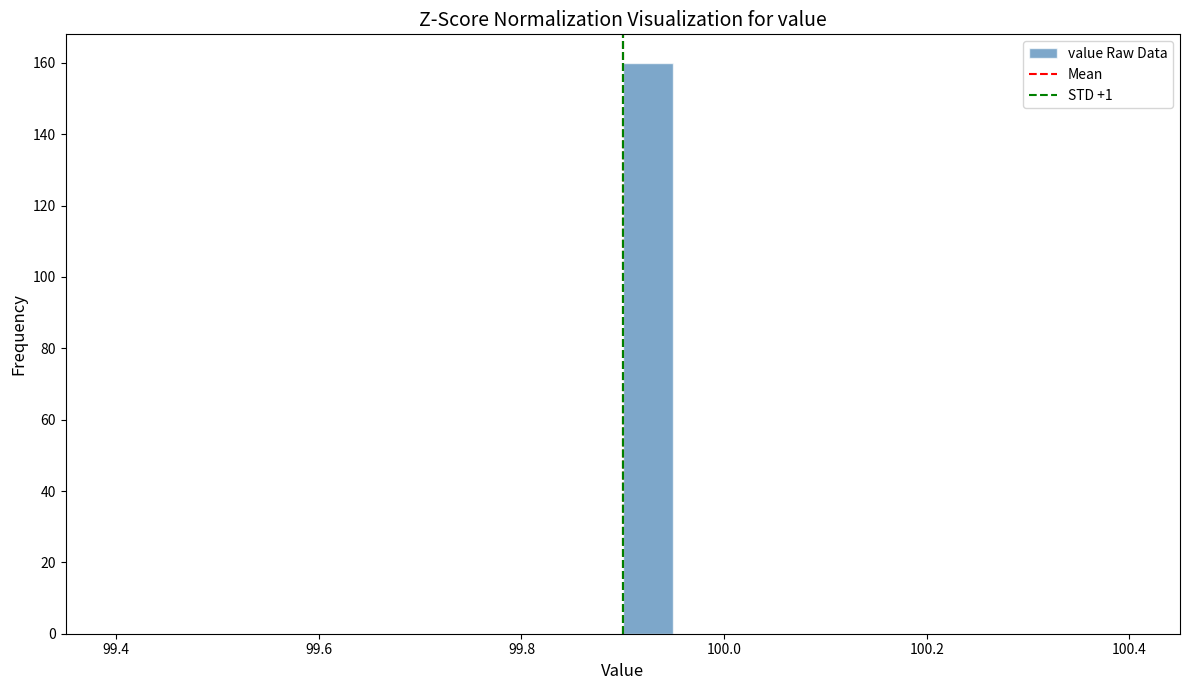

Around what value on the x-axis is the tallest bar? Give the approximate position of its centre, as read against the axis.

99.92